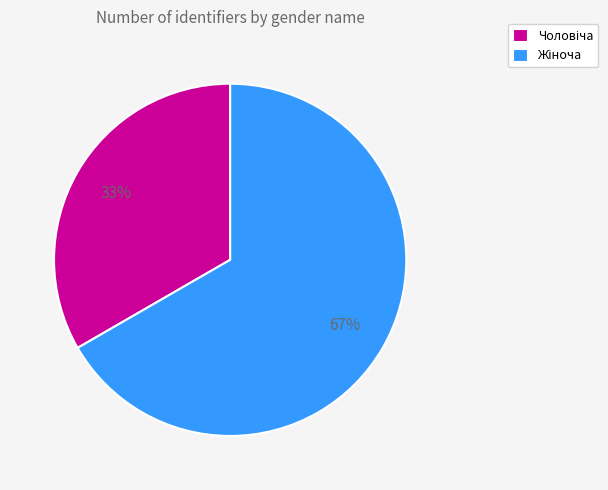

Does any single category account for the majority?

Yes